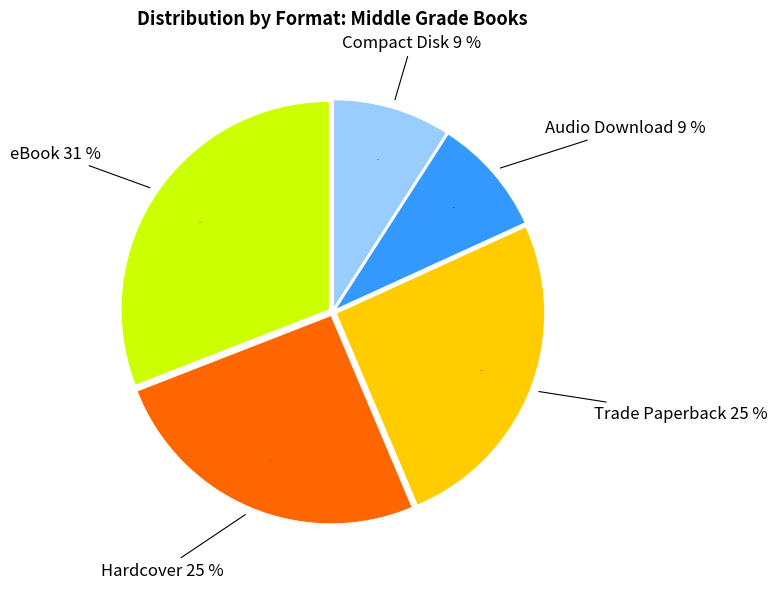

Rank the categories by value from highest to lowest.

eBook, Hardcover, Trade Paperback, Audio Download, Compact Disk